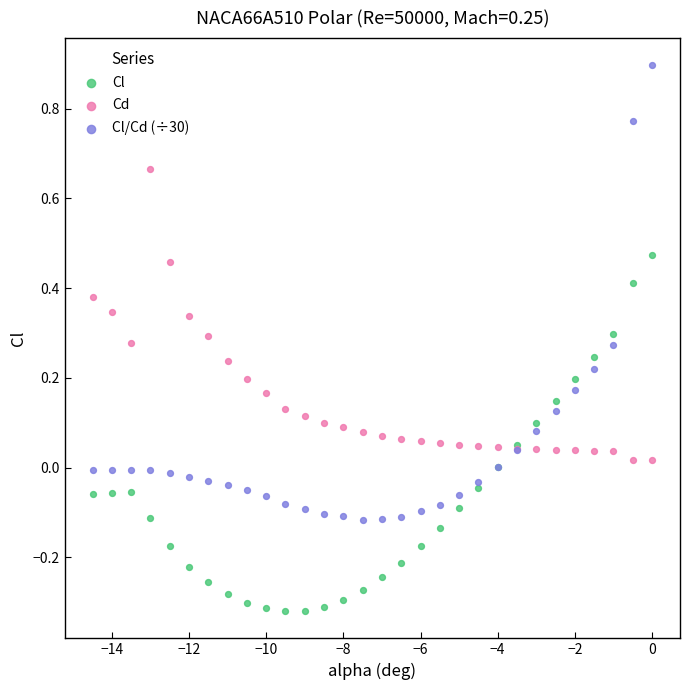

Which series reaches the maximum Y coordinate?

Cl/Cd (÷30)